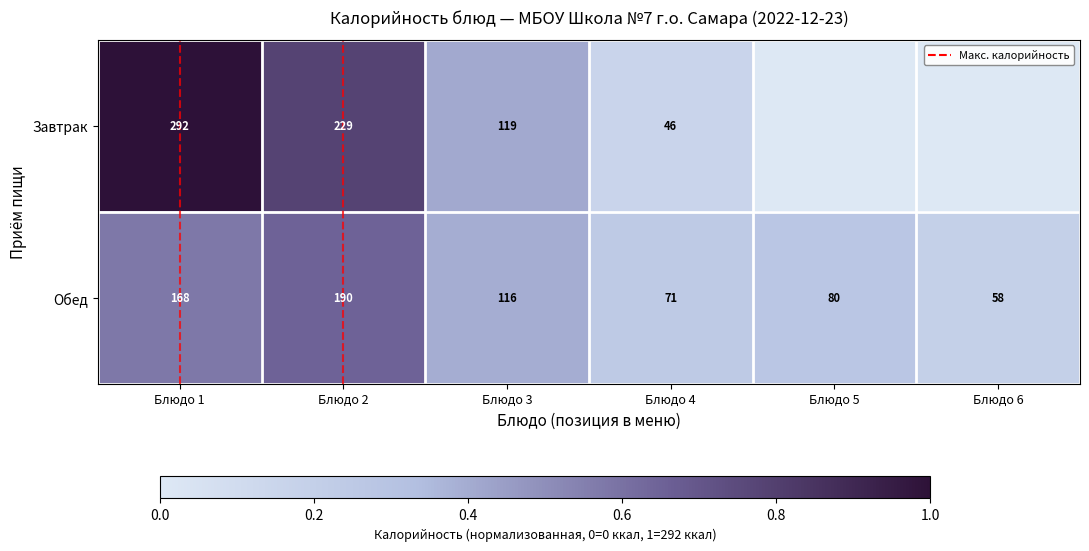

What is the average value of the Завтрак series?

0.4